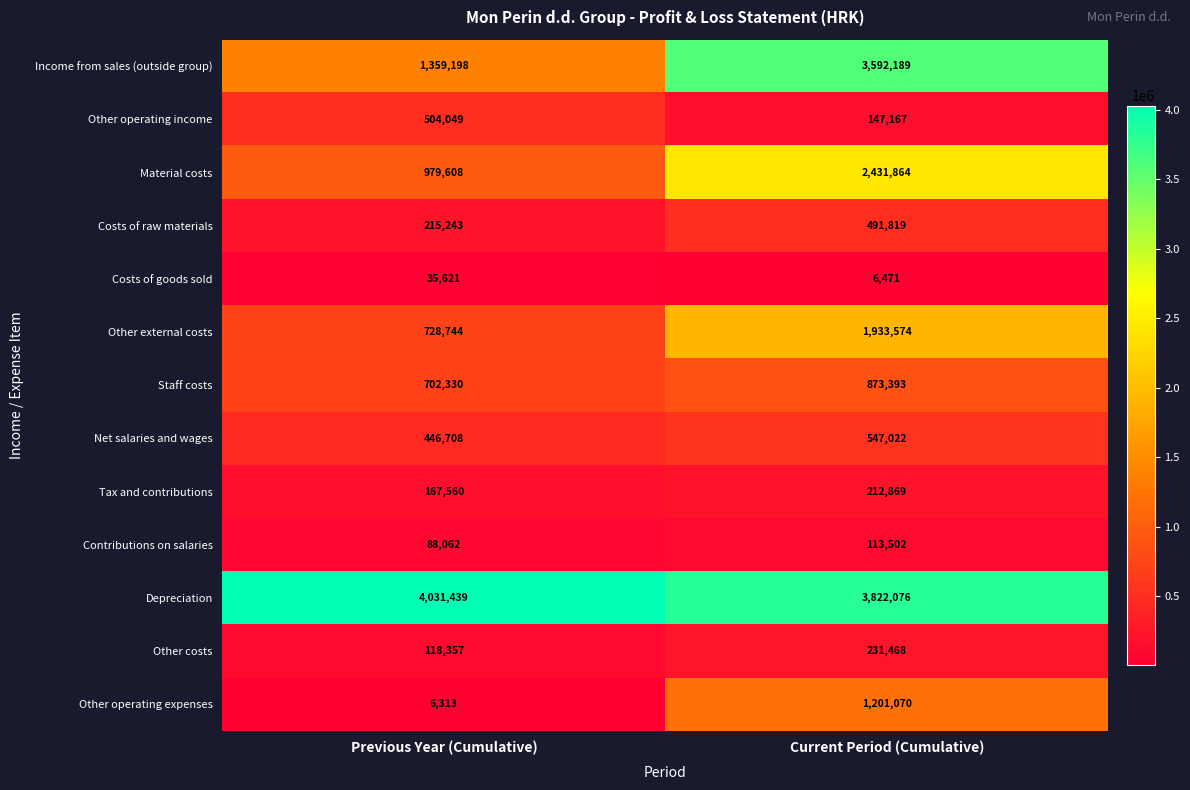

Which series has the largest total across all categories?

Depreciation